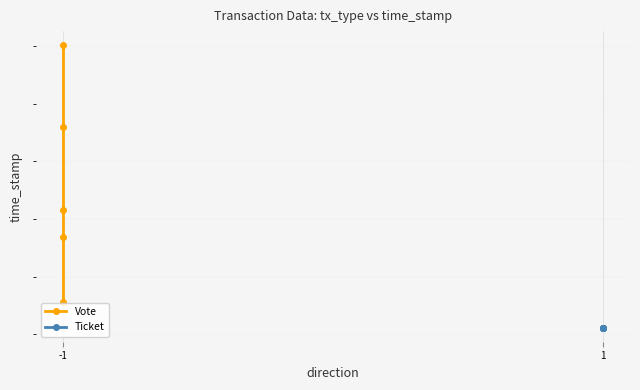

Reading right to left, list all the values displayed in this chart.

Vote: 1566282801	1566840162	1567078357	1567794376	1568507738
Ticket: 1566057399	1566057399	1566057399	1566057399	1566057399